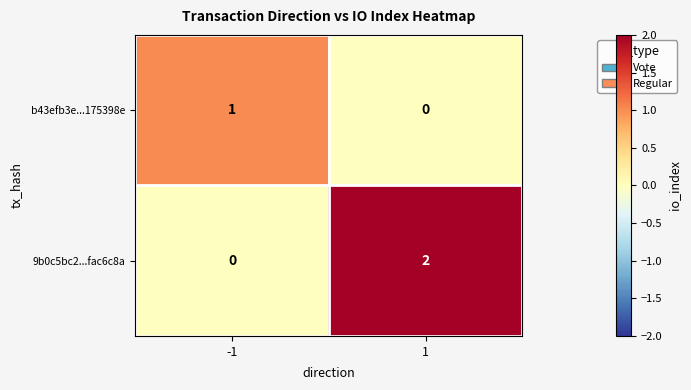

Between -1 and 1, which series saw the biggest shift?

9b0c5bc2...fac6c8a